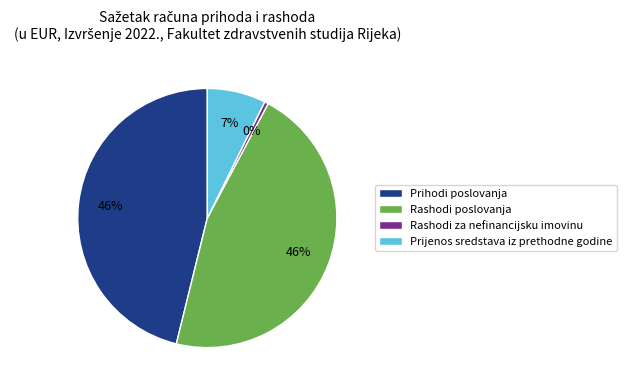

True or false: Rashodi poslovanja accounts for 46% of the total.

True